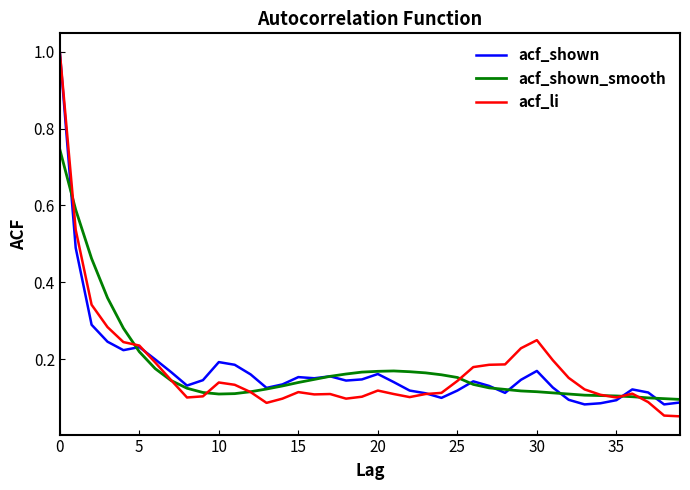

How many intersections are there between acf_shown_smooth and acf_shown?

8